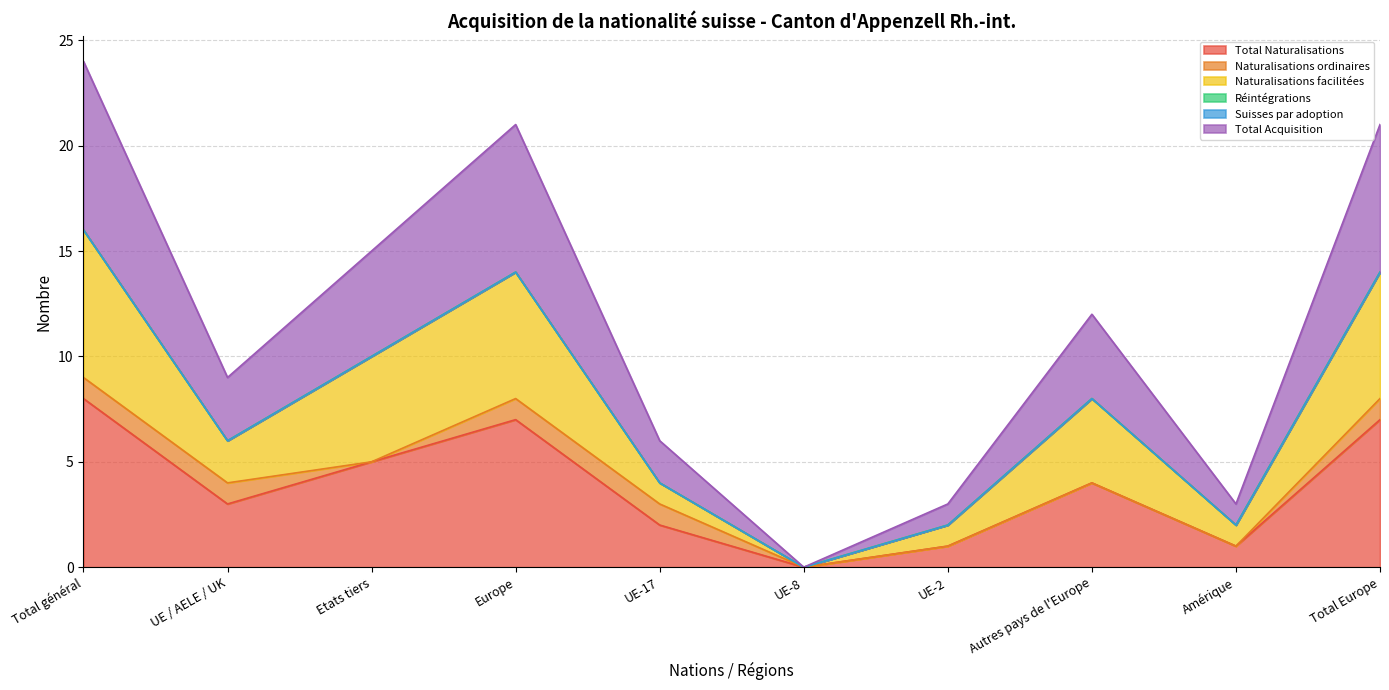

What is the value of the Total Naturalisations point at the 5th from the left?

2